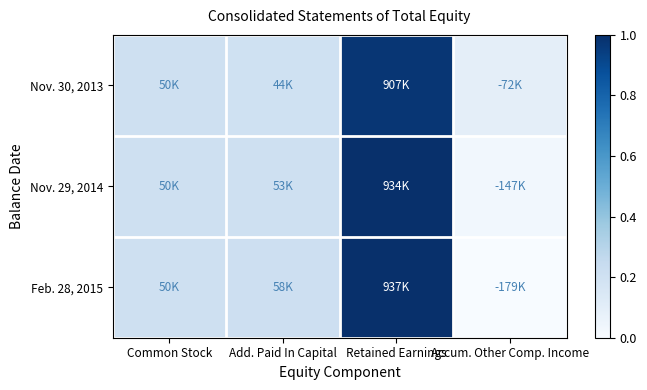

Rank the series by their average value, from highest to lowest.

Nov. 30, 2013, Nov. 29, 2014, Feb. 28, 2015